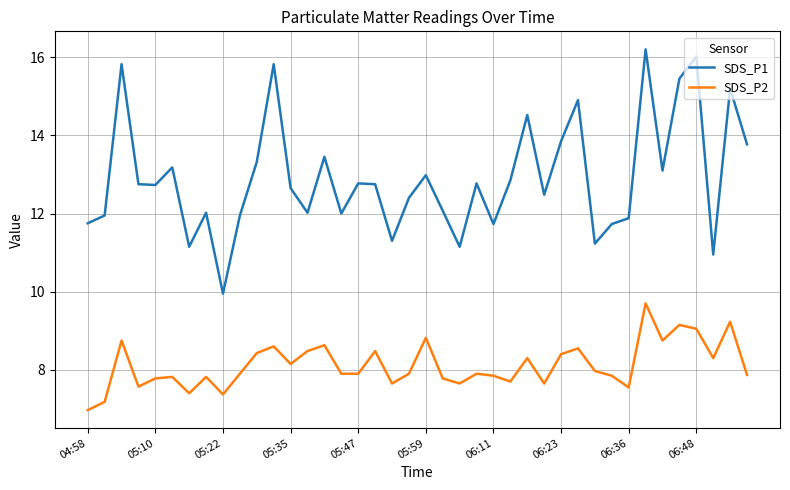

Which series has the widest spread of values?

SDS_P1